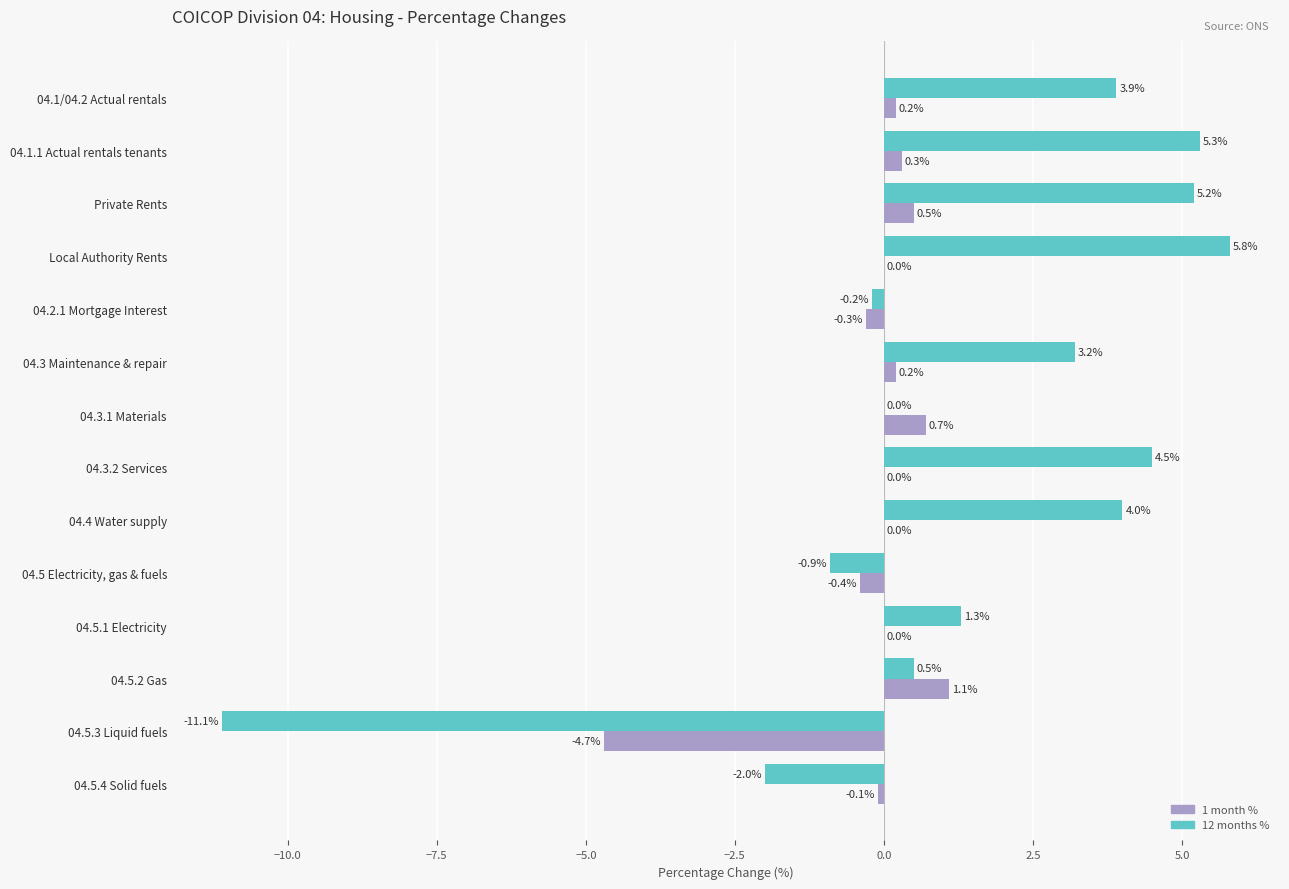

At which category does the chart reach its peak across all series?

Local Authority Rents